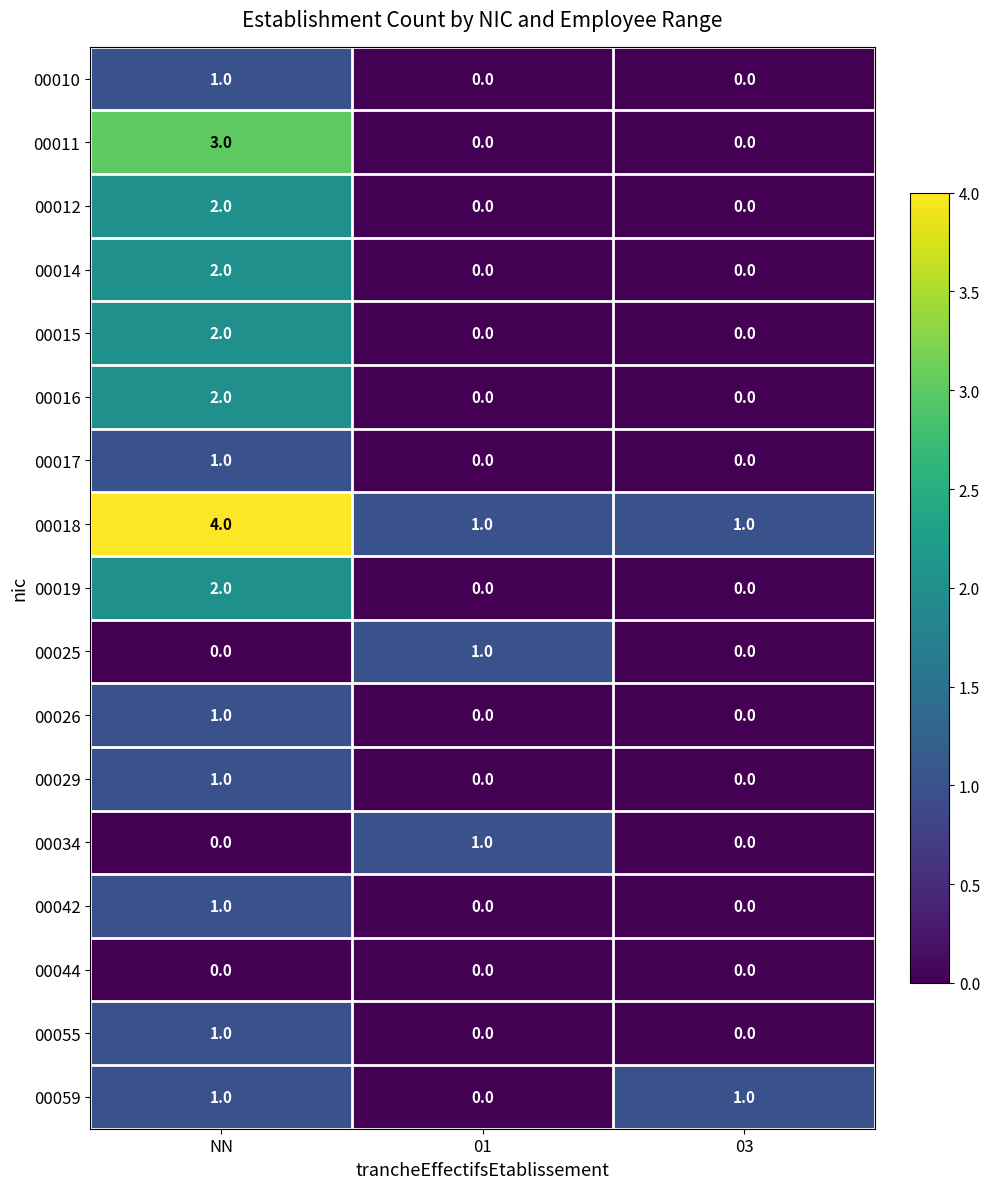

Count the number of categories in the chart.

3